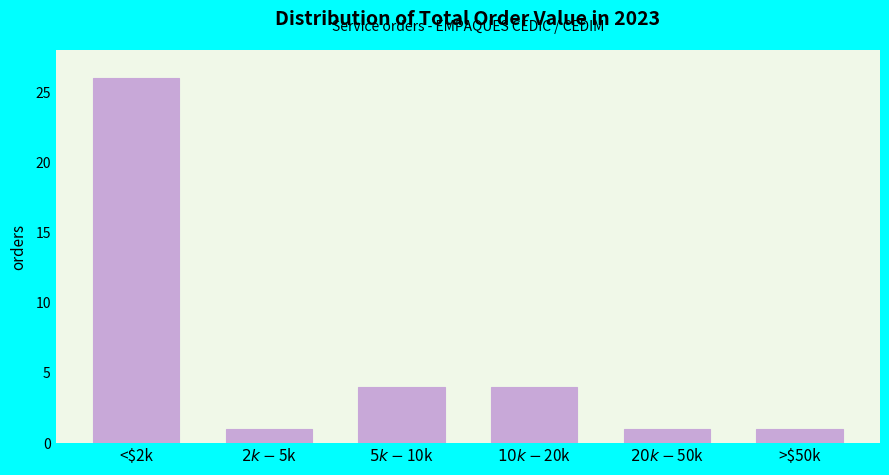

Reading right to left, list all the values displayed in this chart.

1	1	4	4	1	26